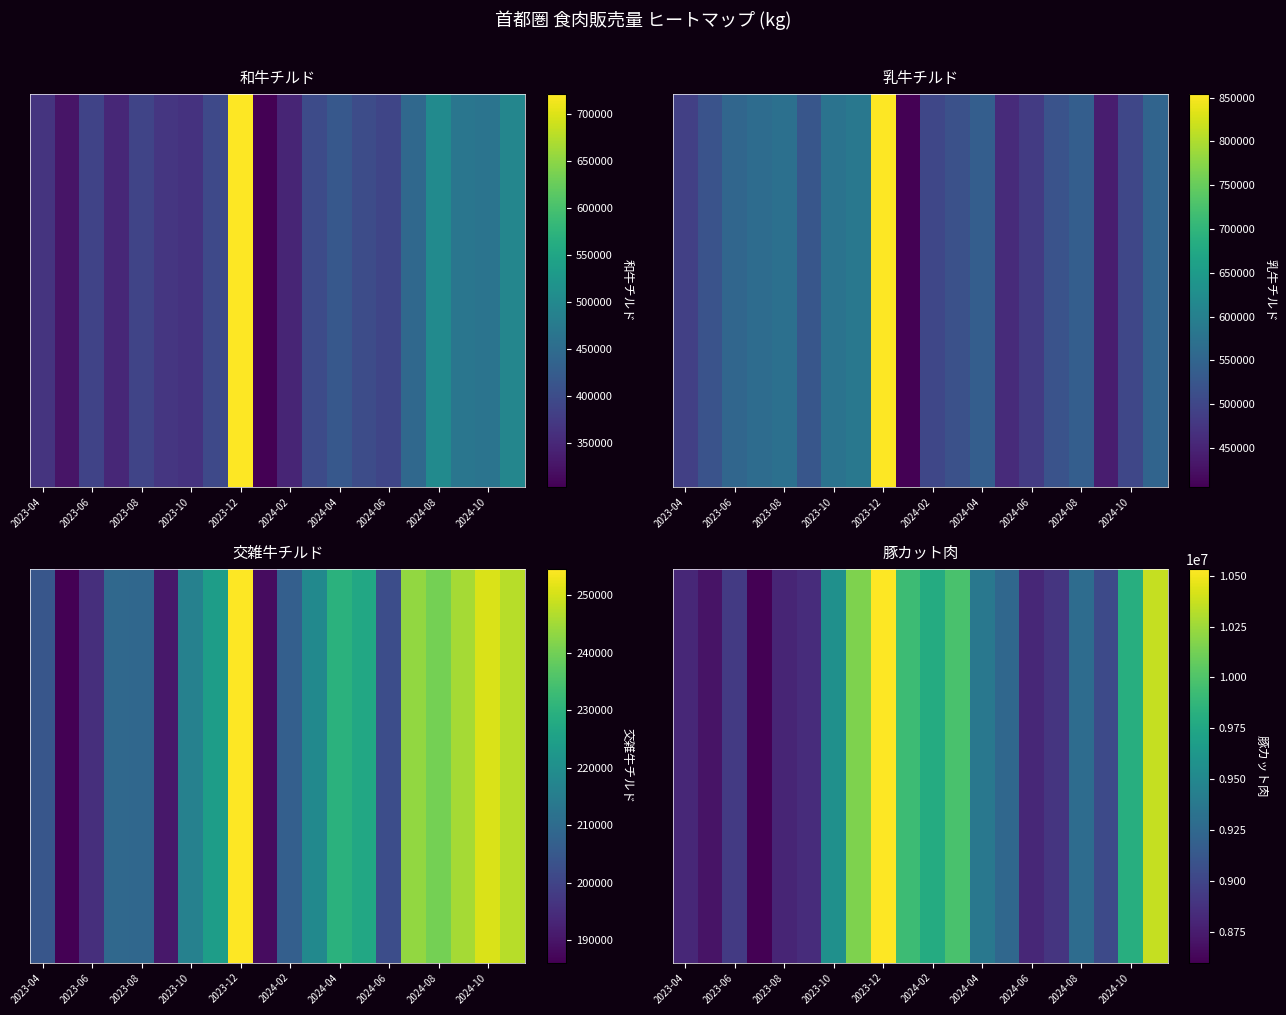

How many categories are shown in the chart?

20